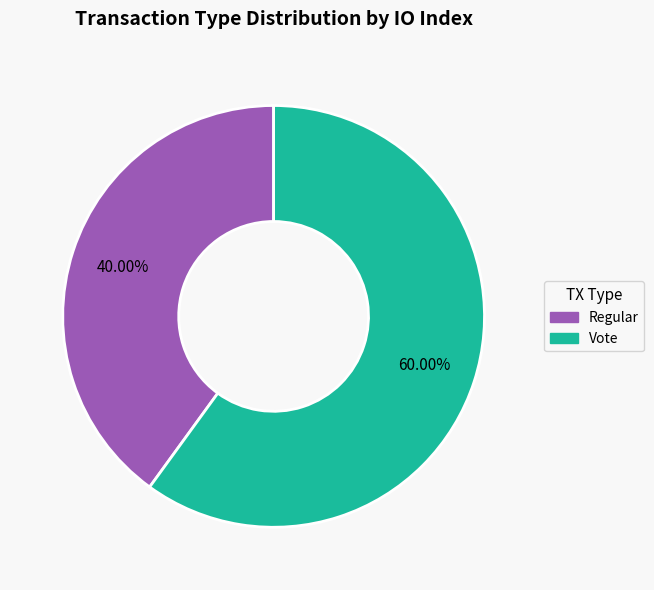

Which category has the biggest portion of the pie?

Vote